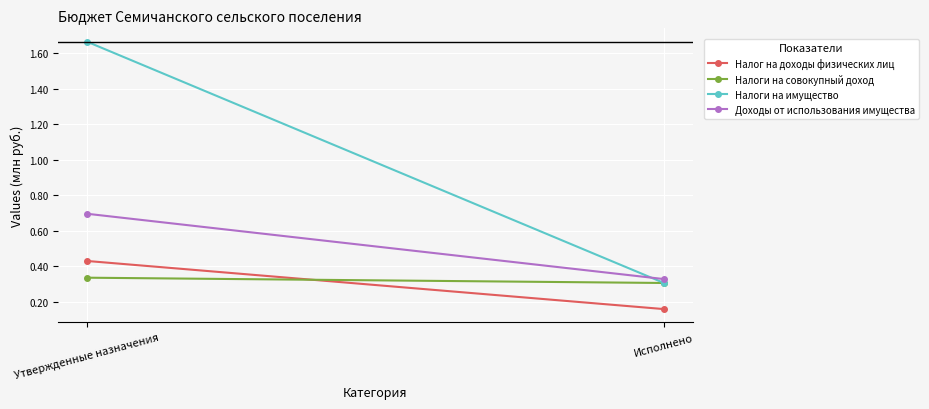

What position from the left is Утвержденные назначения?

1